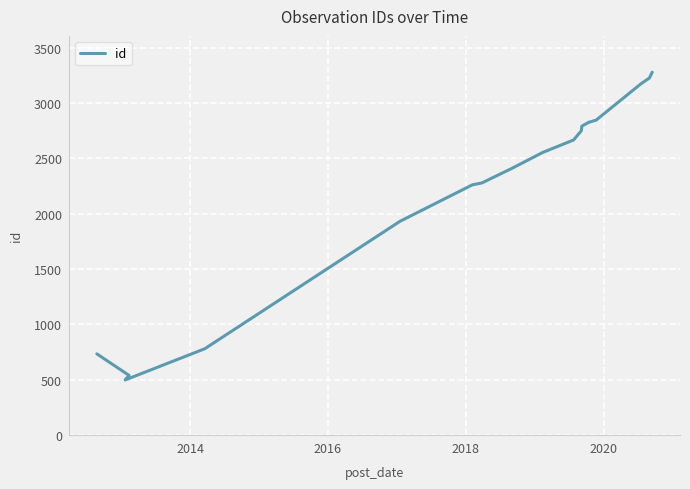

How many points are lower than both their immediate neighbors (excluding endpoints)?

1